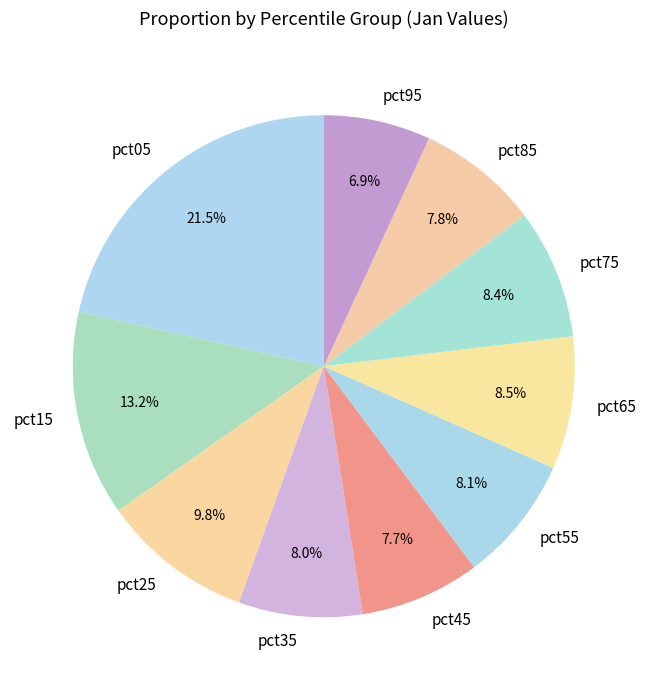

Is it true that pct75 is 8% of the pie?

True